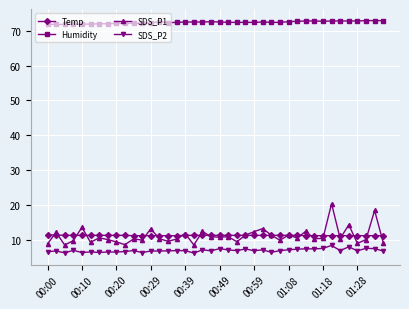

Which series has the widest spread of values?

SDS_P1